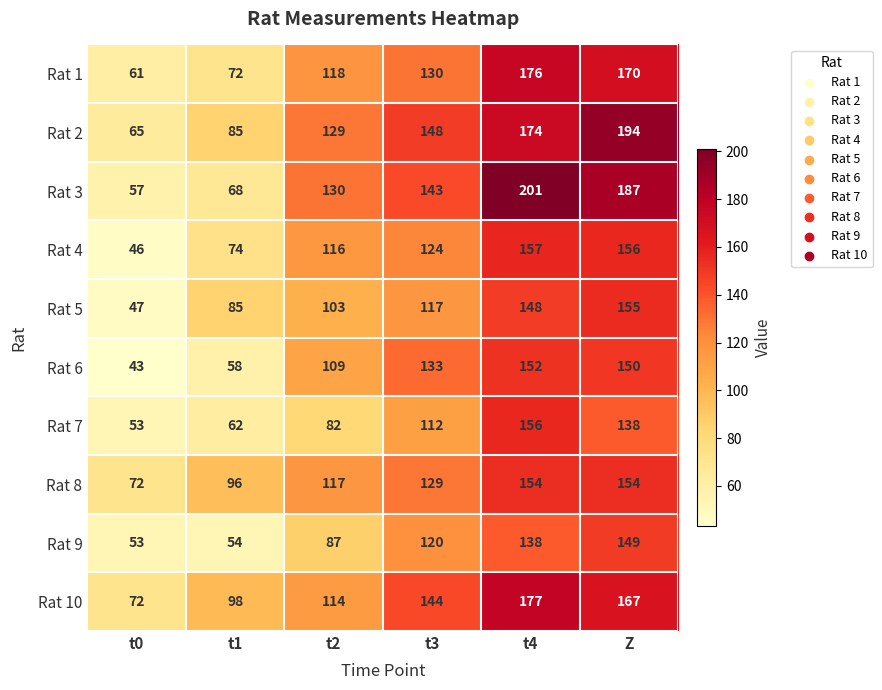

What is the maximum value shown in the chart?

201